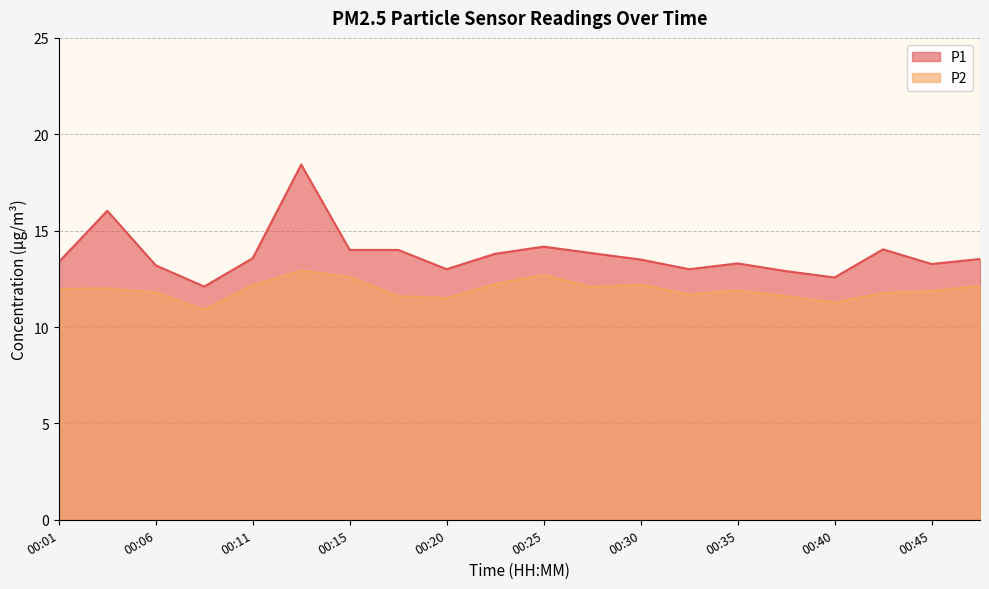

How many lines are shown in the chart?

2